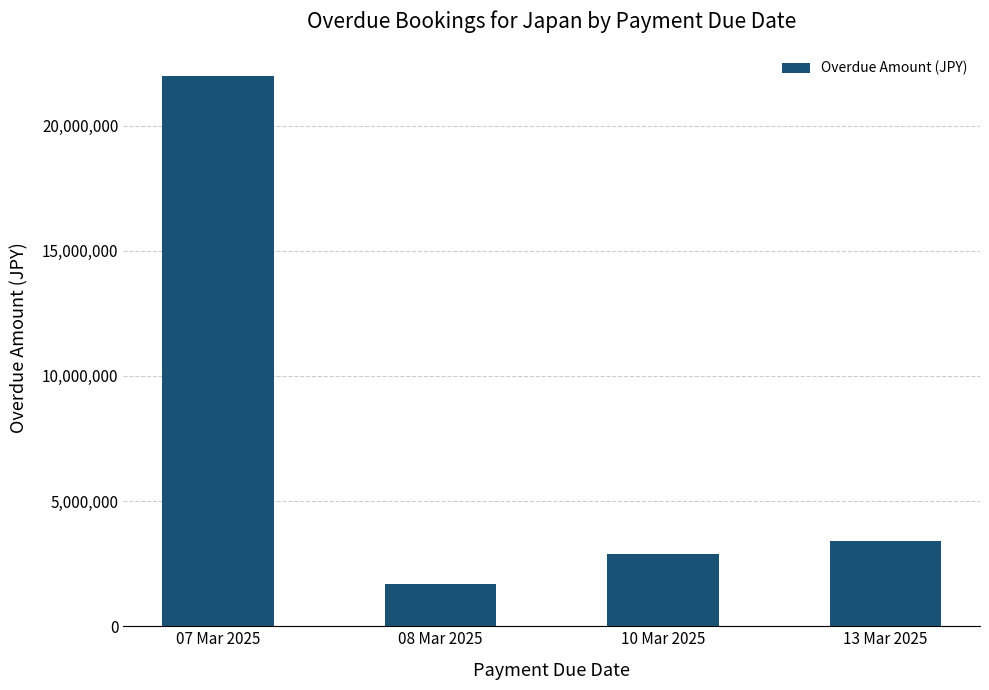

Between 13 Mar 2025 and 10 Mar 2025, which is larger?

13 Mar 2025